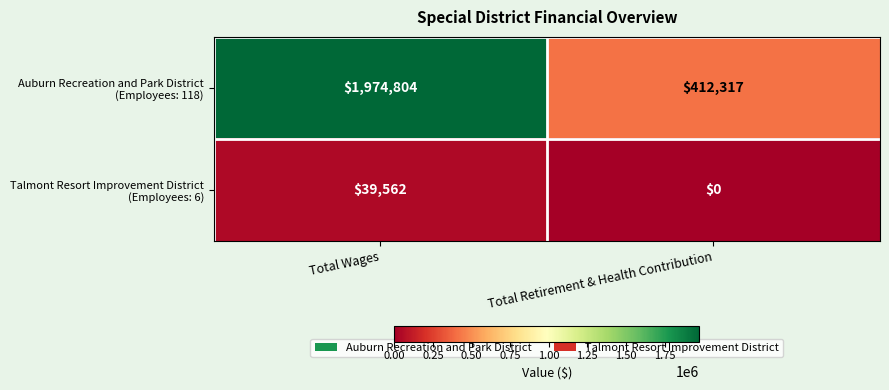

Which label corresponds to the largest value in the chart?

Total Wages